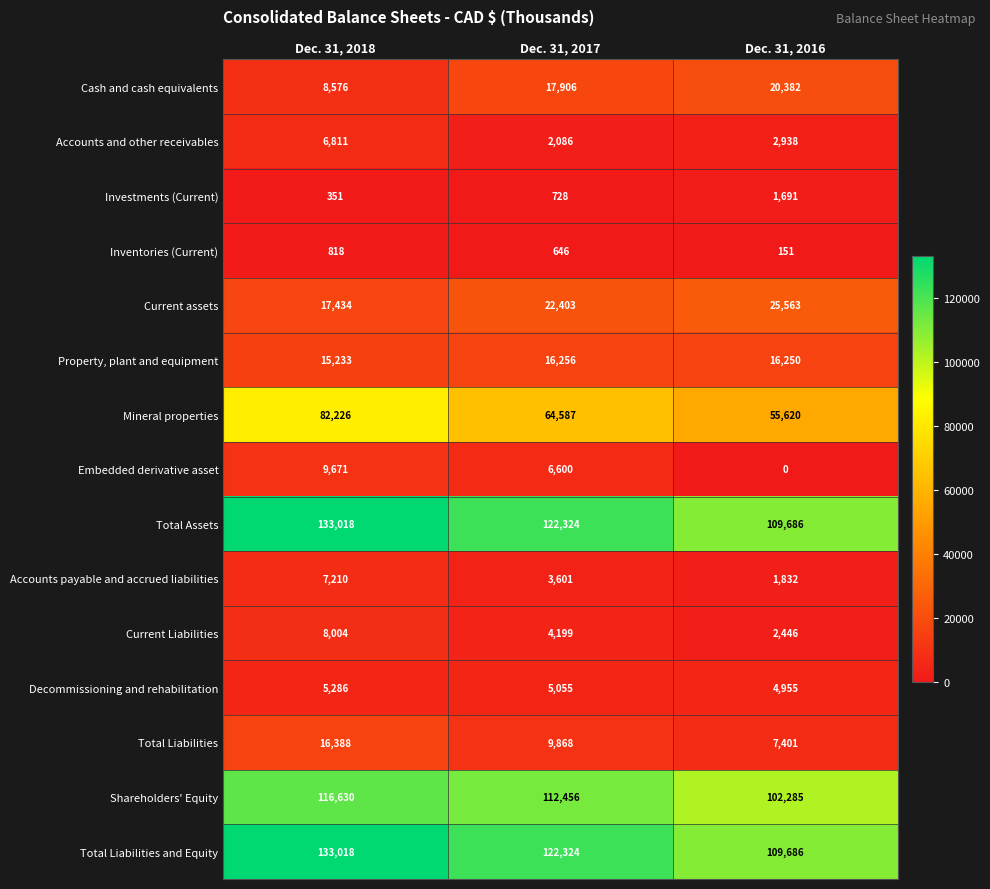

What is the sum of all Investments (Current) values?

2770